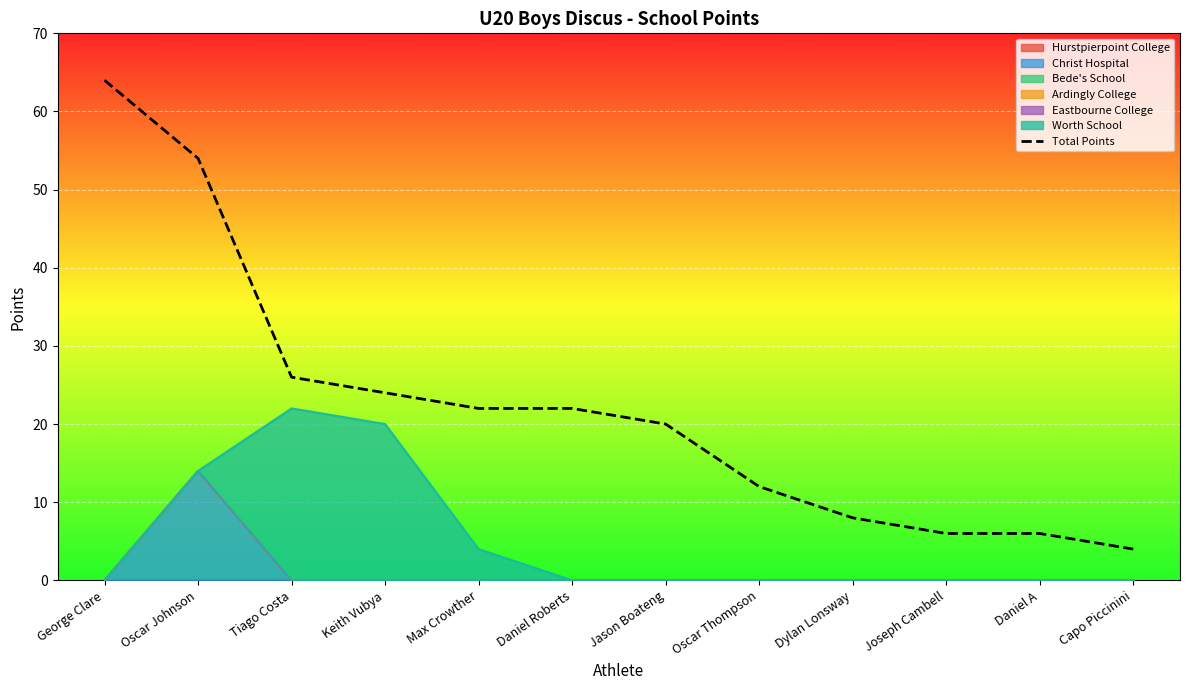

How many data points are above 22?

4